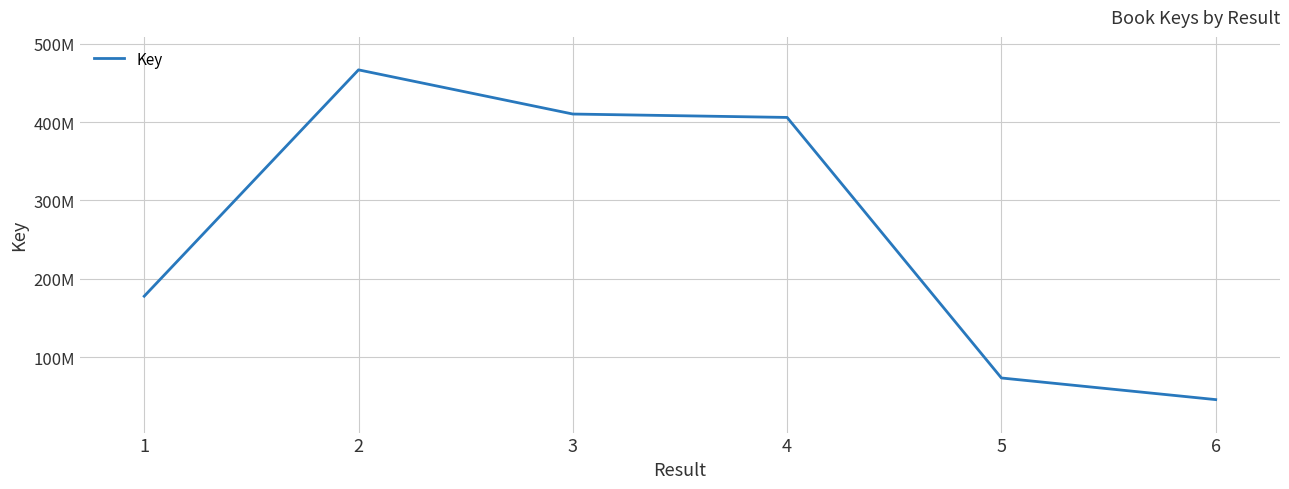

Does the chart display data point markers on the line(s)?

No